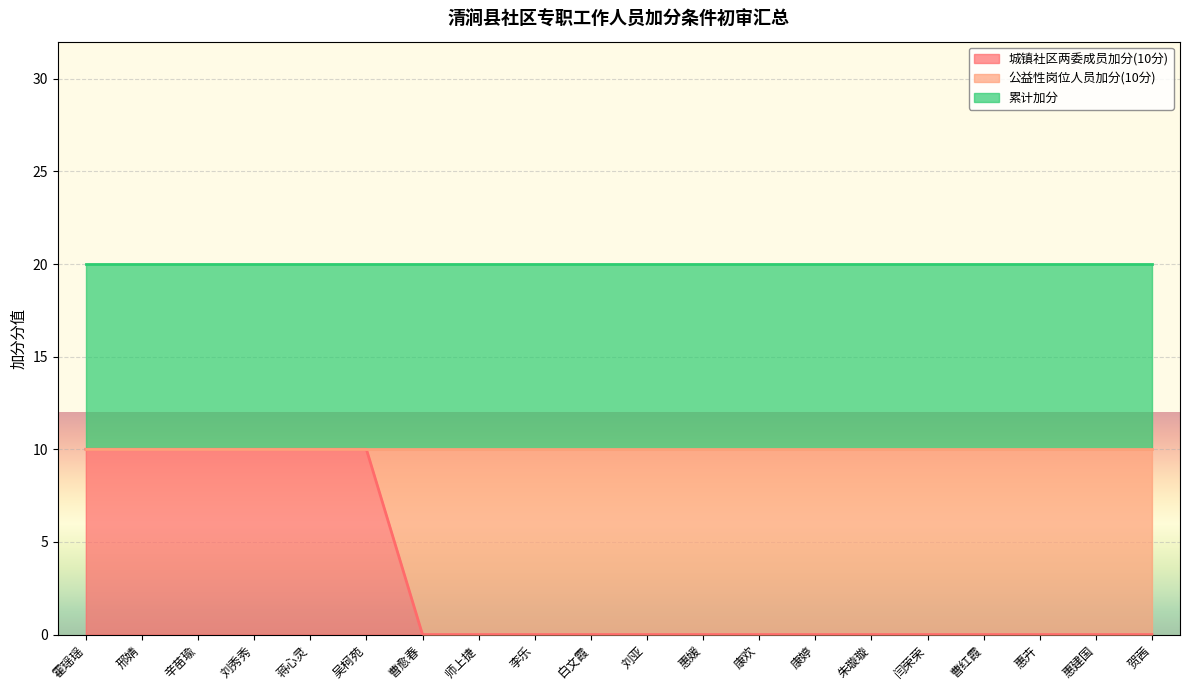

What is the sum of the 城镇社区两委成员加分(10分) values at 朱璇璇 and 刘秀秀?

10